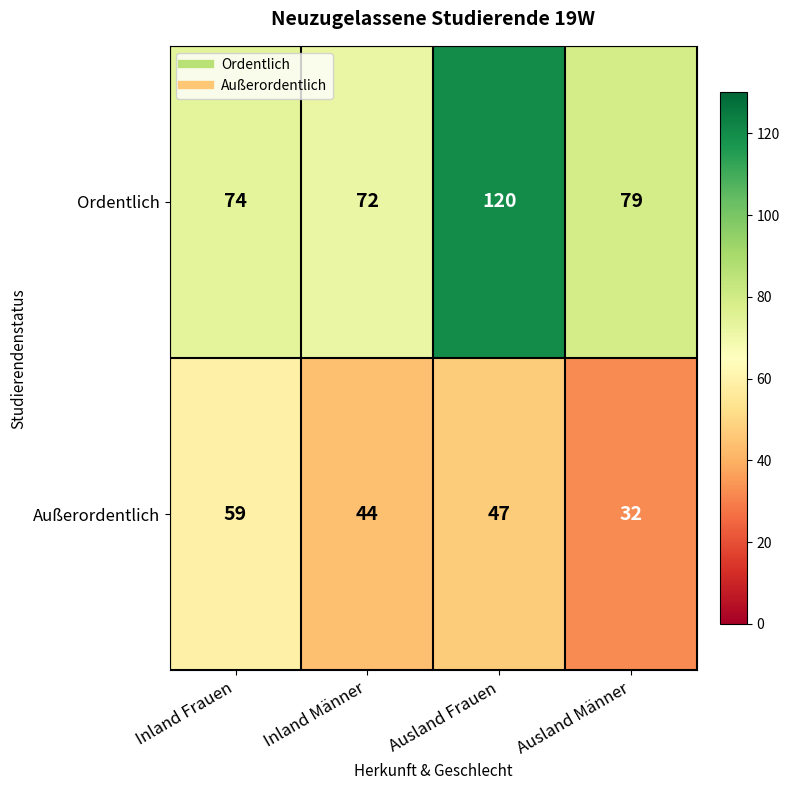

List the series in order of their overall mean, lowest first.

Außerordentlich, Ordentlich